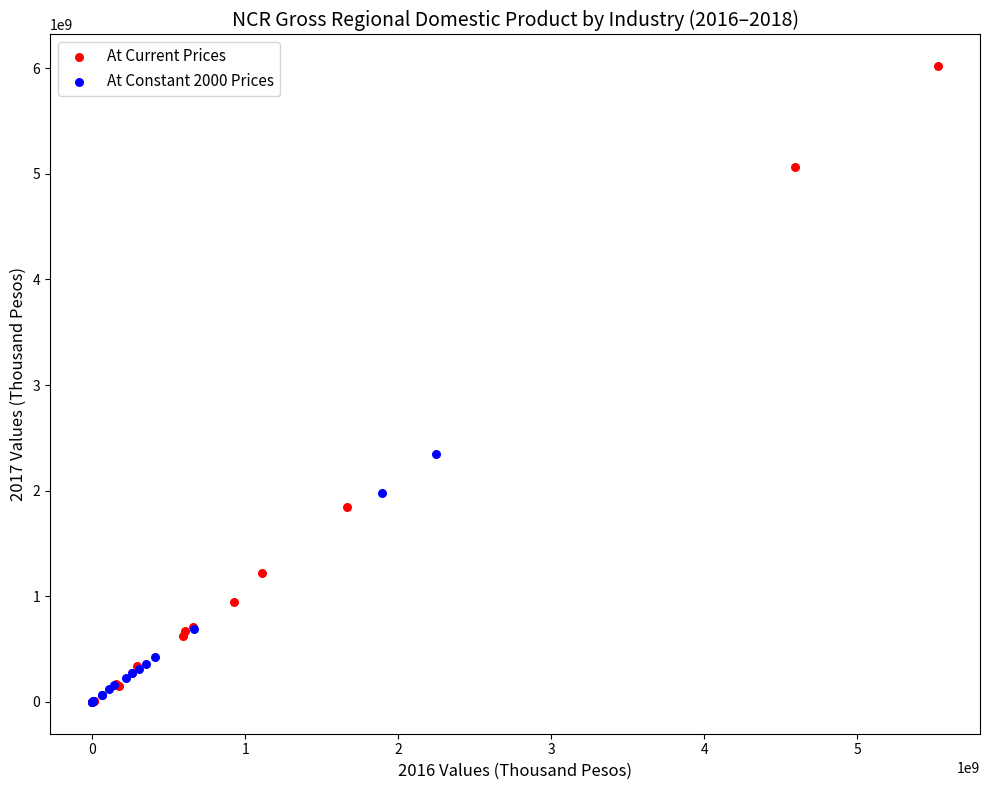

Which series contains the highest Y value?

At Current Prices